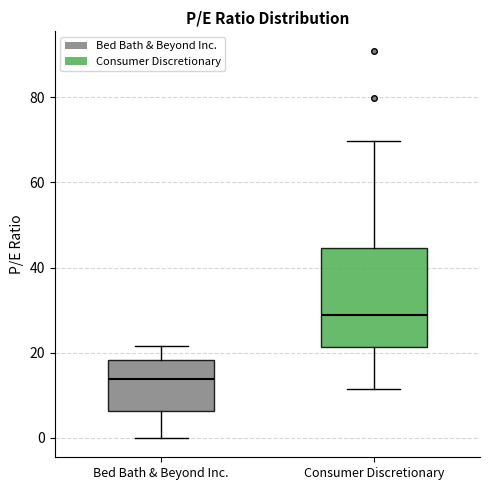

Reading left to right, read every box against the y-axis: the position of its median line, the range the box covers, and the ends of its whiskers. The values are not printed on the chart, so give them approximately, as read against the axis.

Bed Bath & Beyond Inc.: median 14, box 6 to 18, whiskers 0 to 22
Consumer Discretionary: median 28, box 22 to 44, whiskers 12 to 70